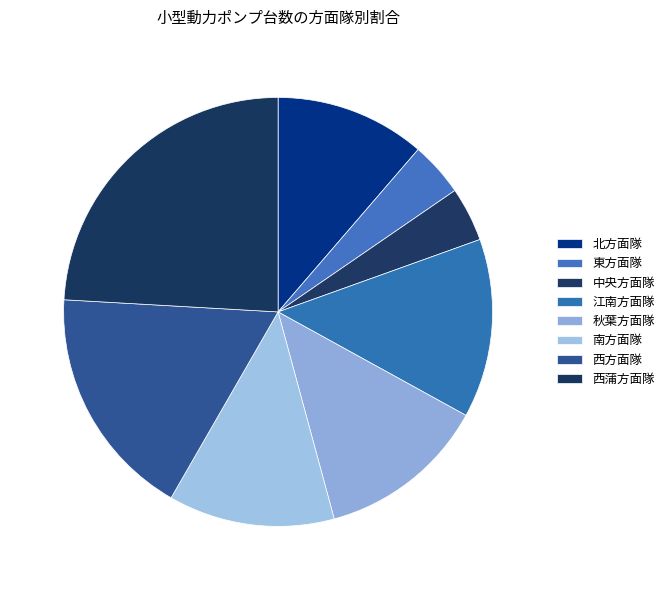

How many slices are in this pie chart?

8